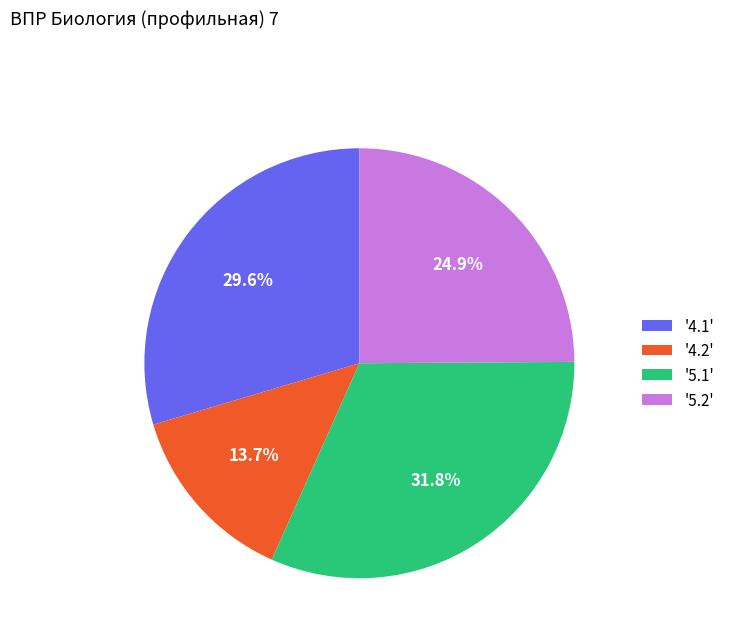

Rank the categories by value from highest to lowest.

'5.1', '4.1', '5.2', '4.2'